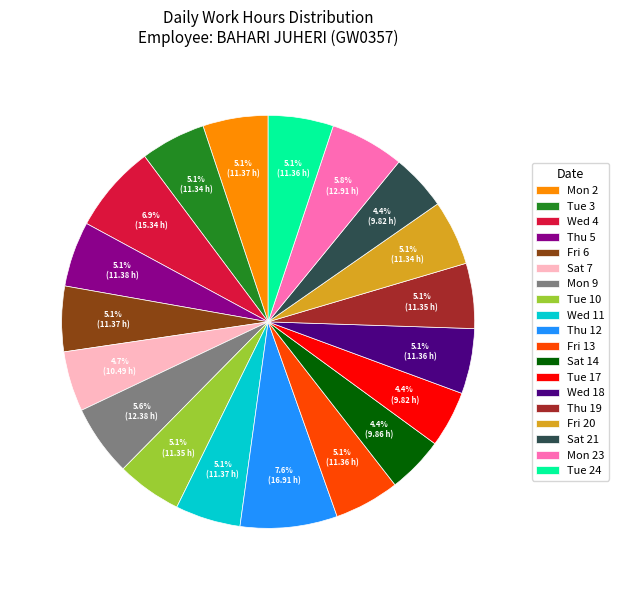

Count the number of slices in the pie.

19